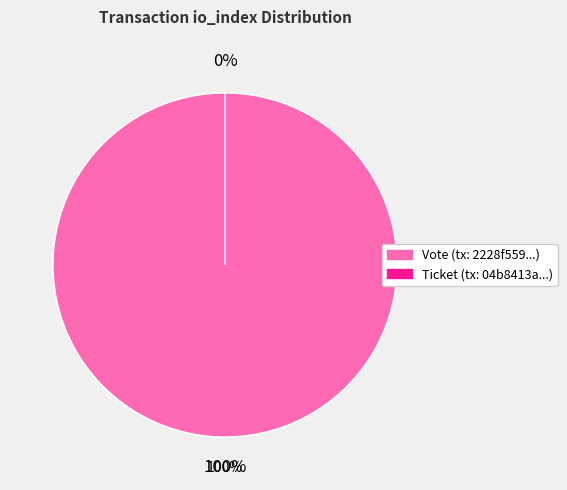

What is the largest slice in the pie chart?

Vote